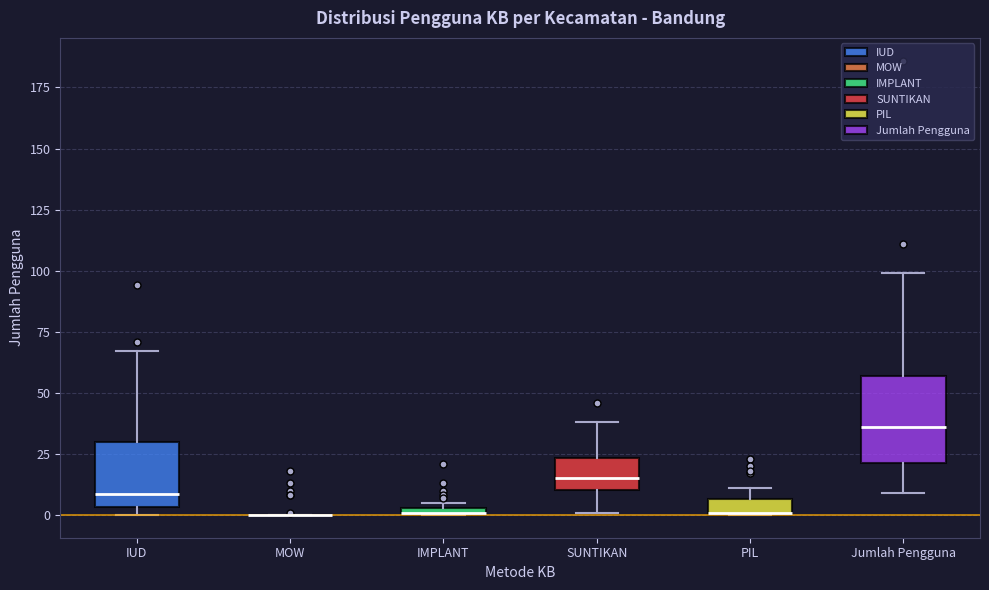

Comparing the boxes themselves (not the whiskers), which one is the tallest?

Jumlah Pengguna